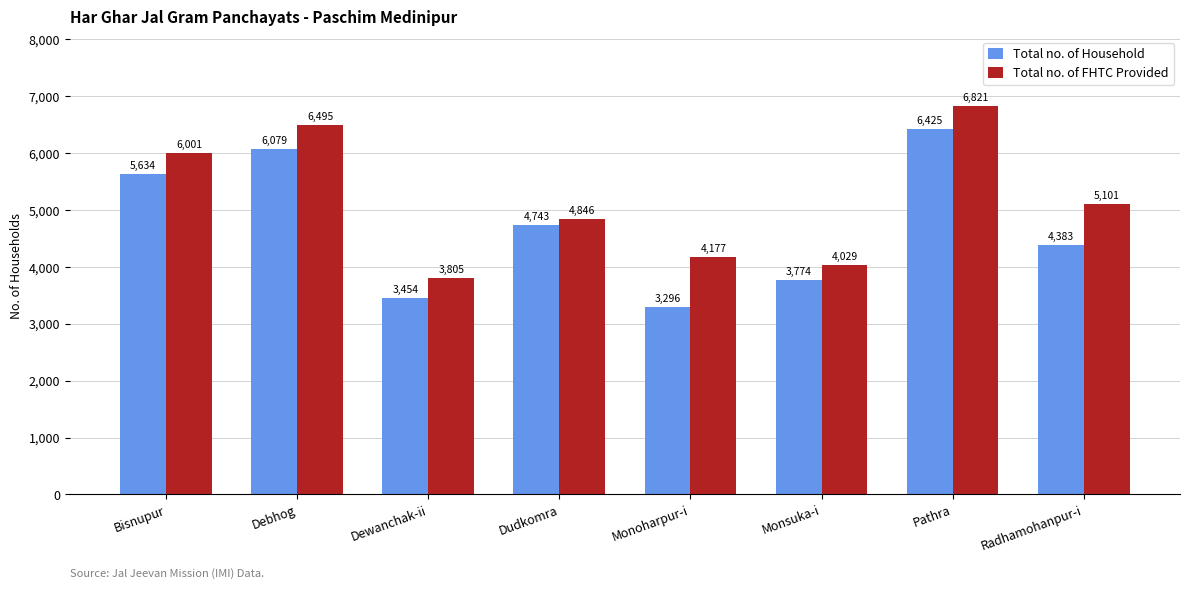

At which label does Total no. of Household reach its minimum?

Monoharpur-i